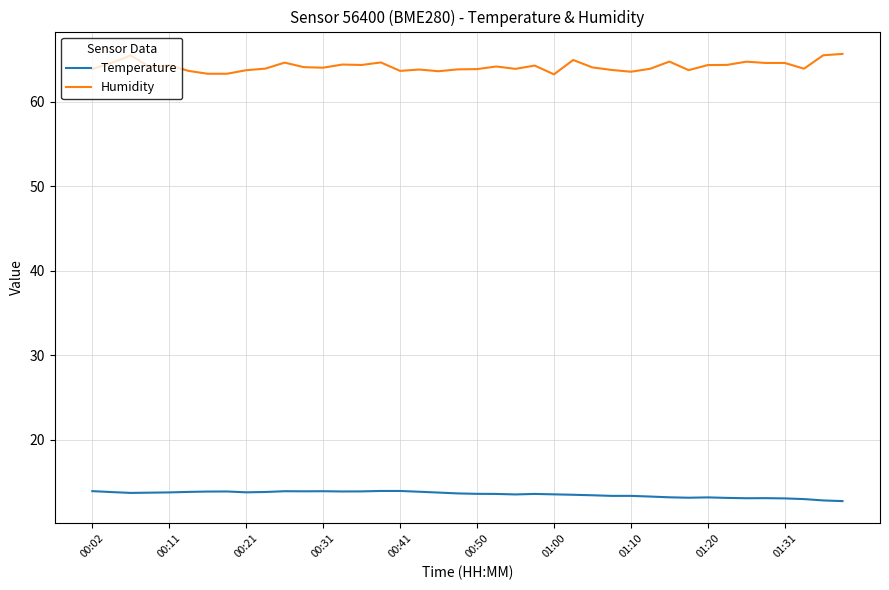

What is the highest value of the Temperature series?

13.9